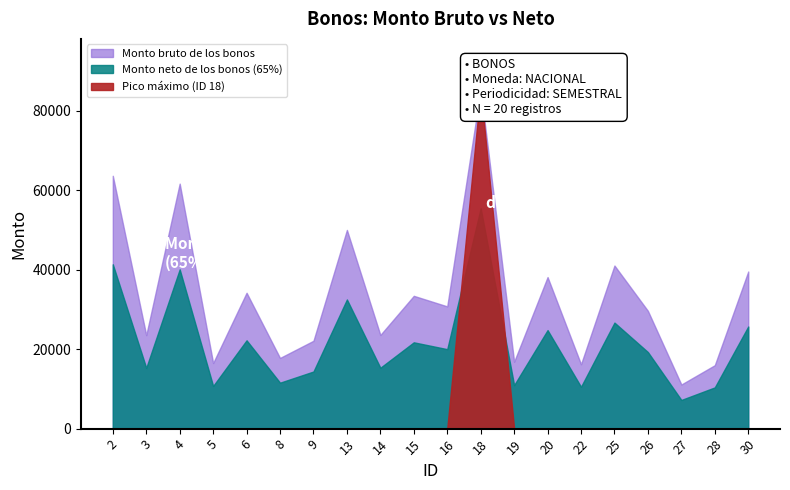

Which series has the widest spread of values?

Monto bruto de los bonos